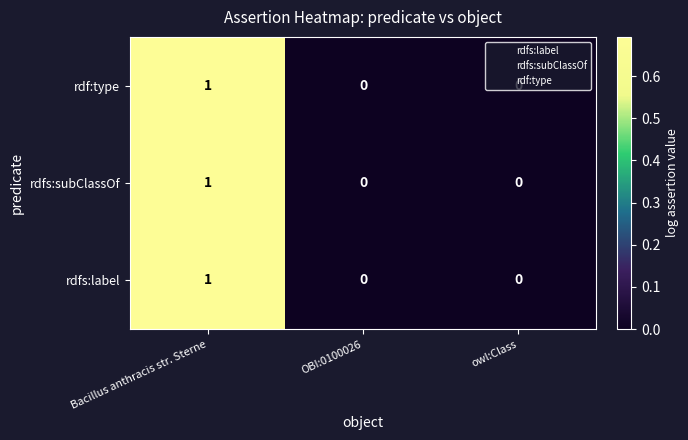

Is it true that rdf:type equals 0 at Bacillus anthracis str. Sterne?

False